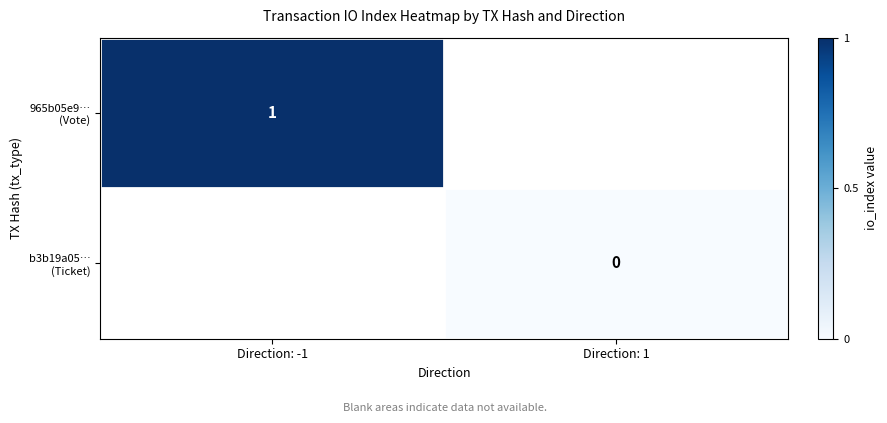

The value of b3b19a05… (Ticket) at Direction: 1 is 0.0. True or false?

True